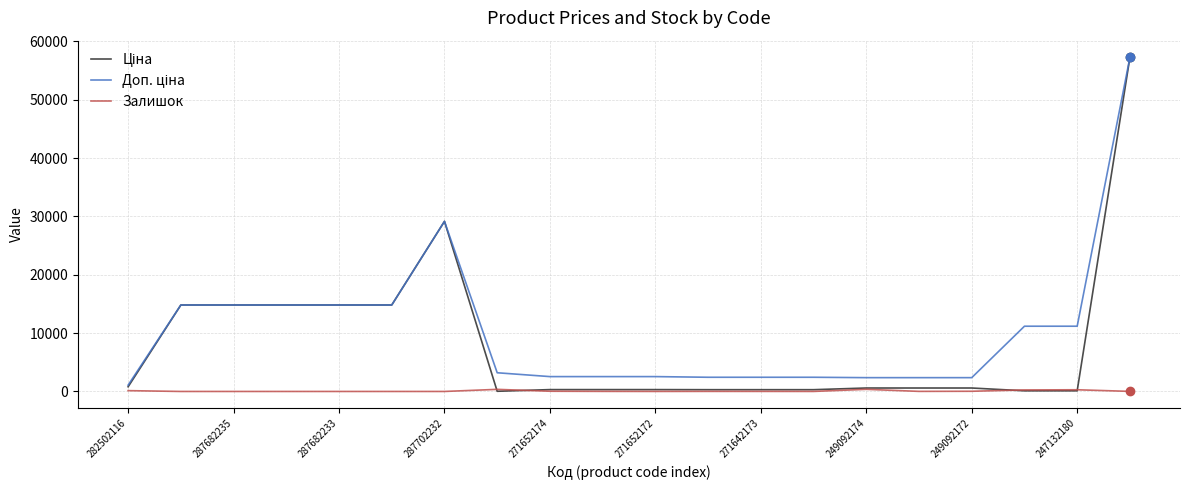

Does the chart display data point markers on the line(s)?

No